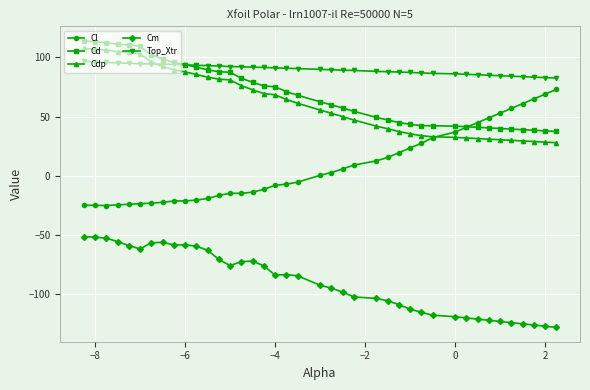

True or false: Cm and Top_Xtr cross at least once.

False